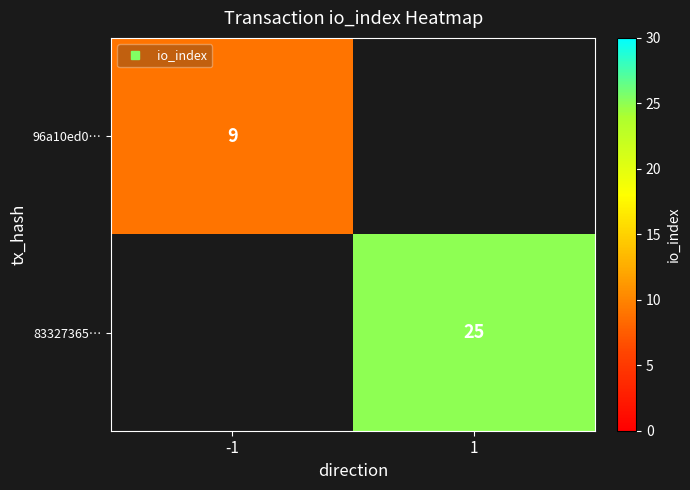

Rank the categories by 96a10ed0… value from highest to lowest.

-1, 1